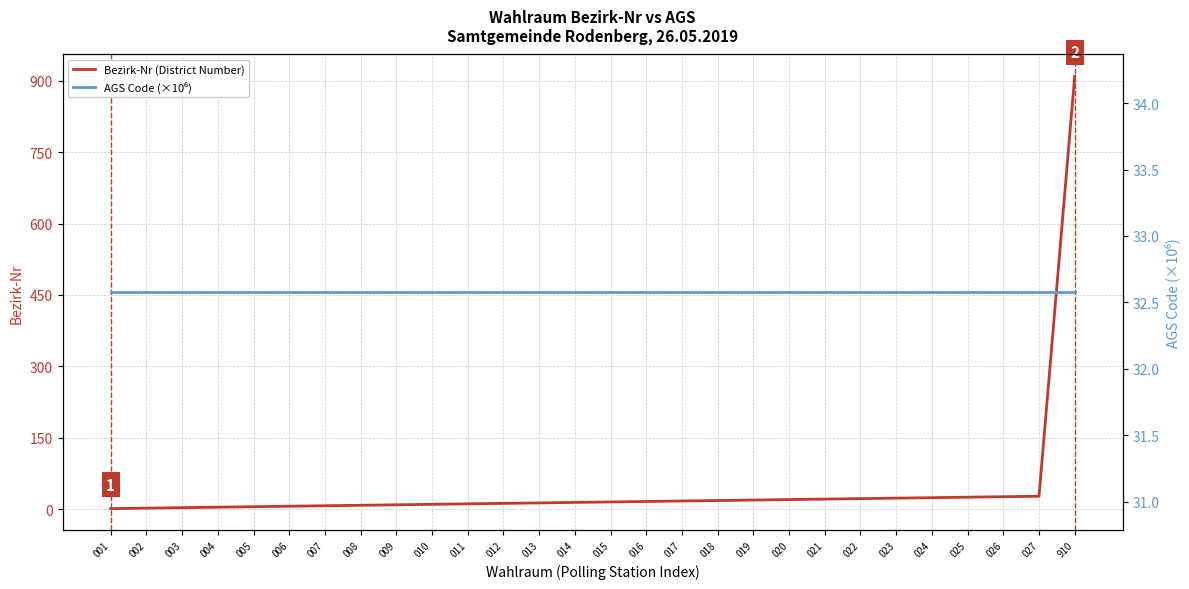

What is the difference between the second highest and second lowest values in the Bezirk-Nr (District Number) series?

25